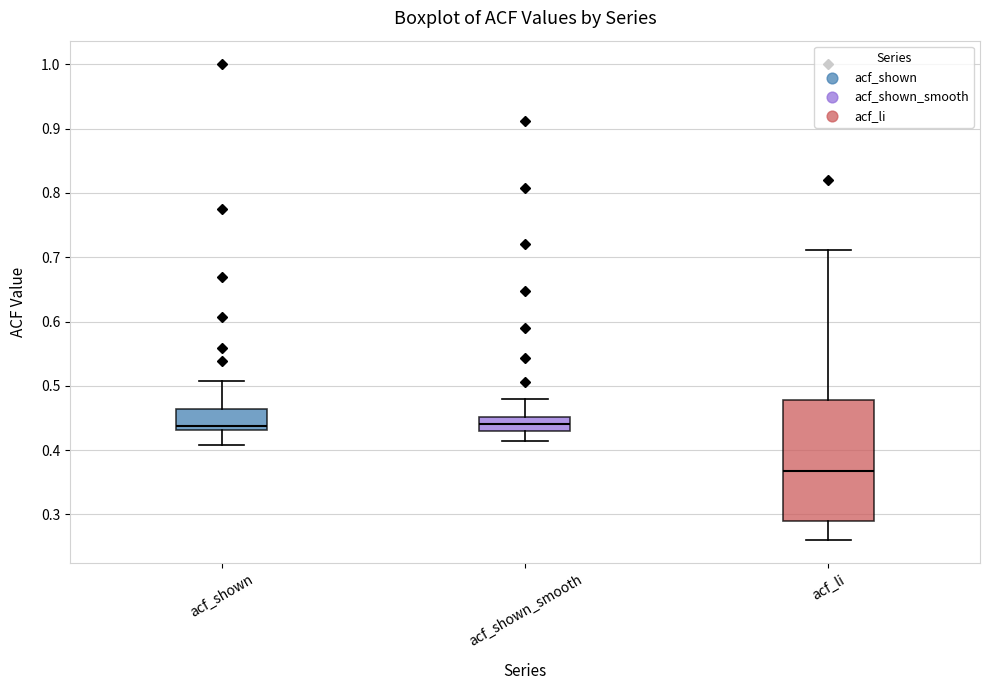

Which box is the tallest, from its lower edge to its upper edge?

acf_li